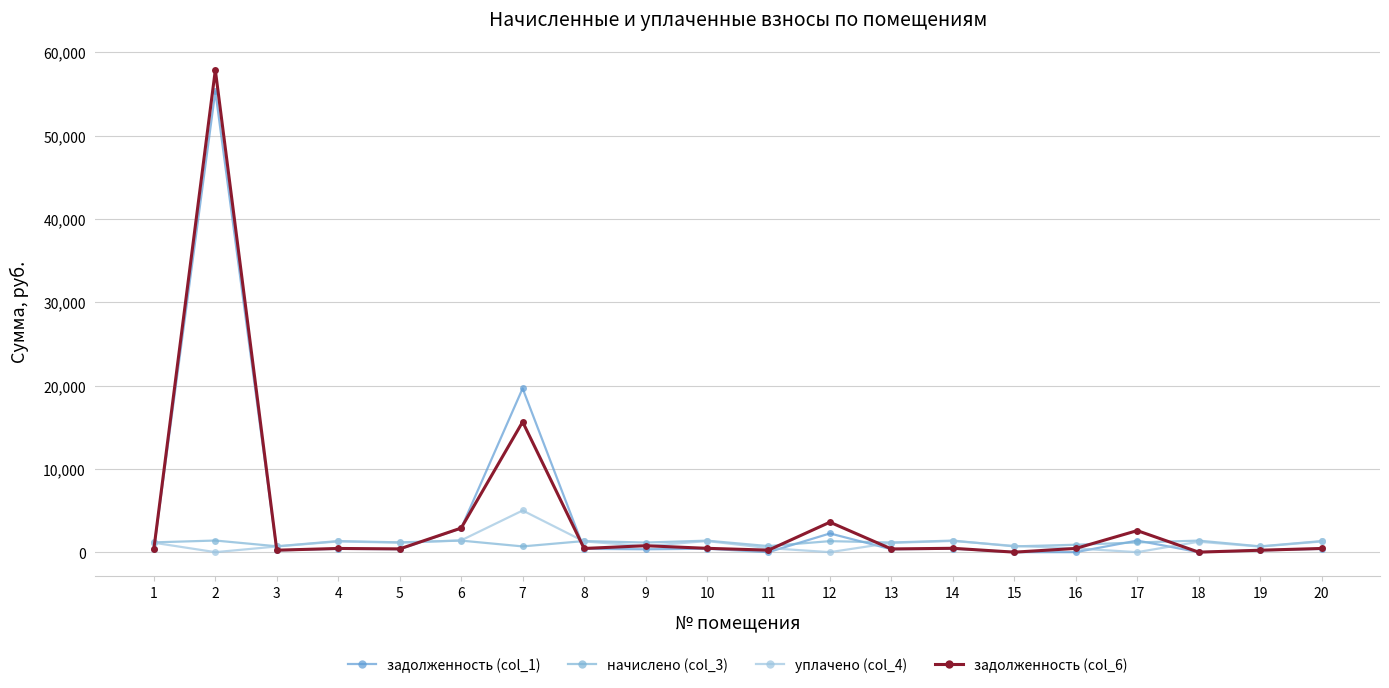

Which has a higher value, 14 or 8?

14